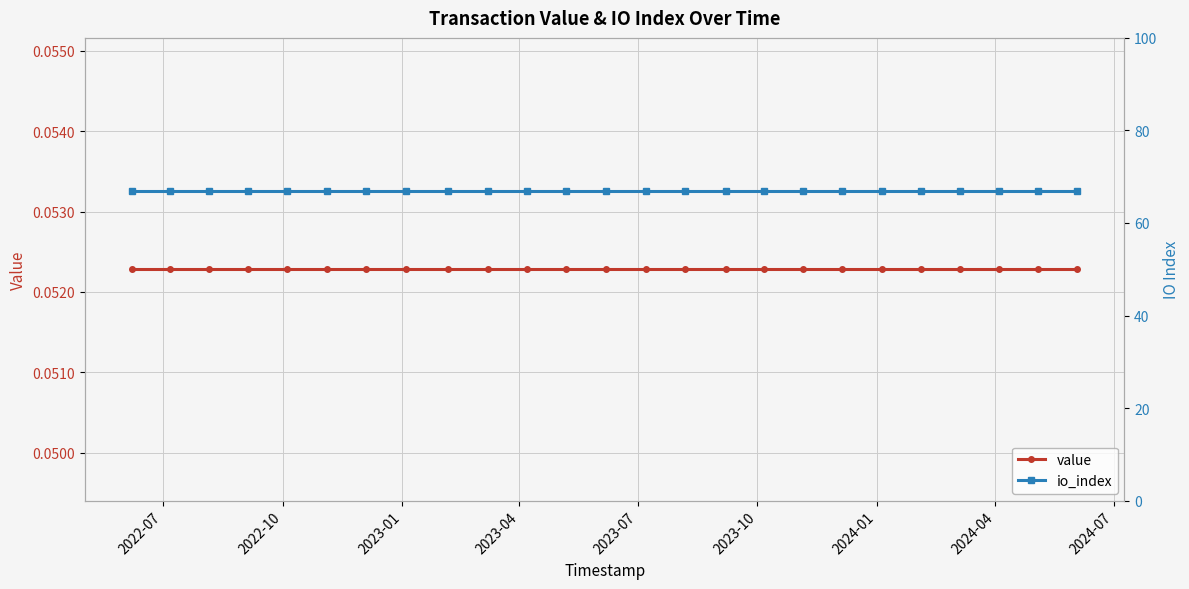

What is the maximum value shown in the chart?

67.0